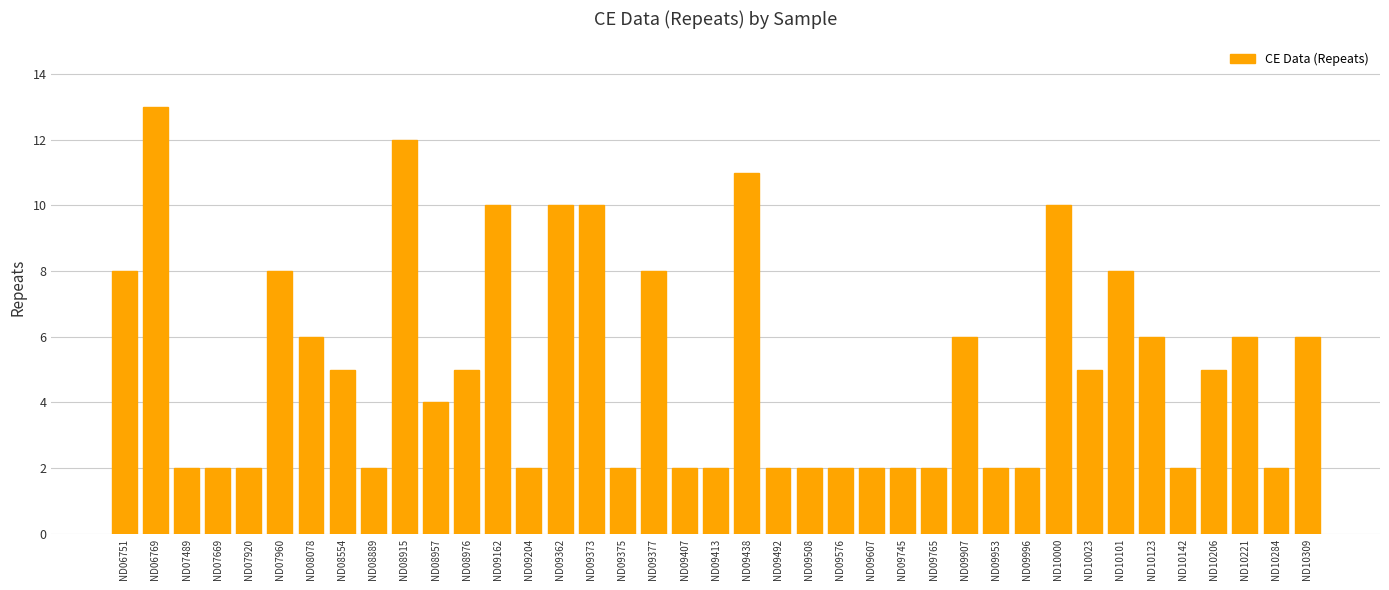

What is the difference between the maximum and minimum values?

11